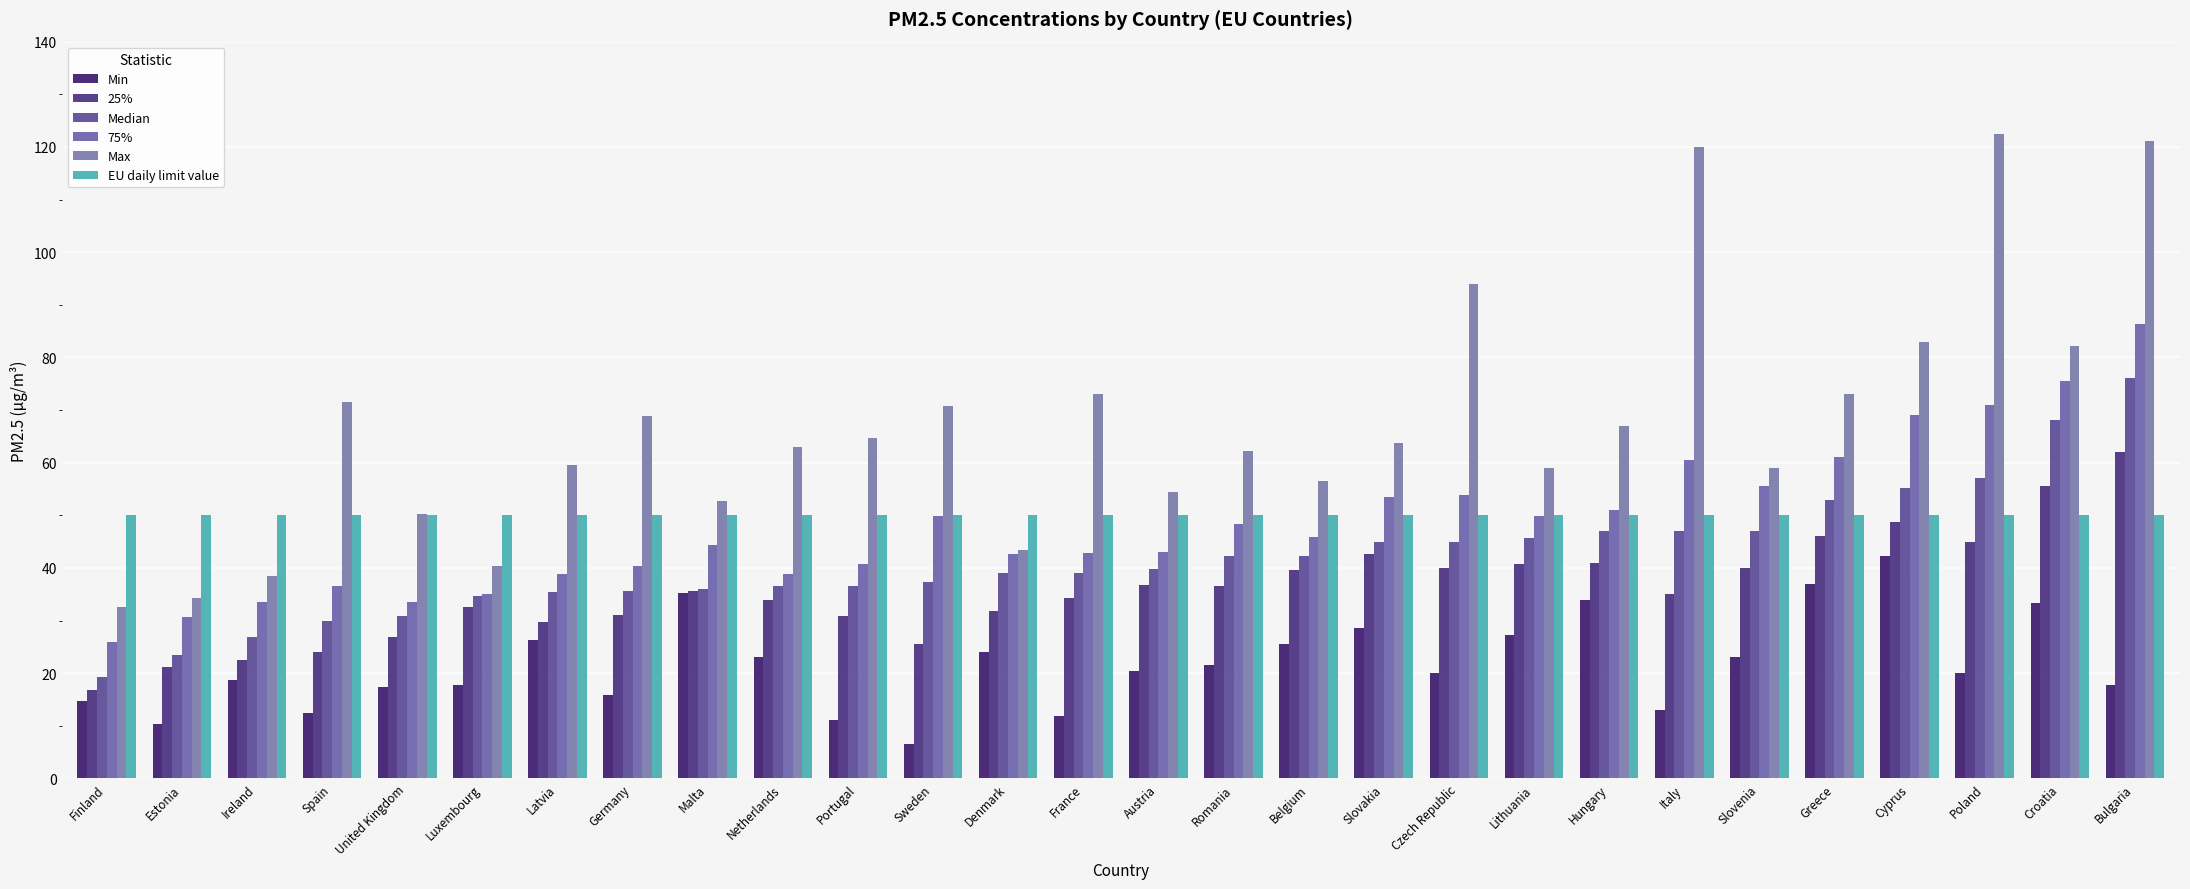

Which series has the widest spread of values?

Max